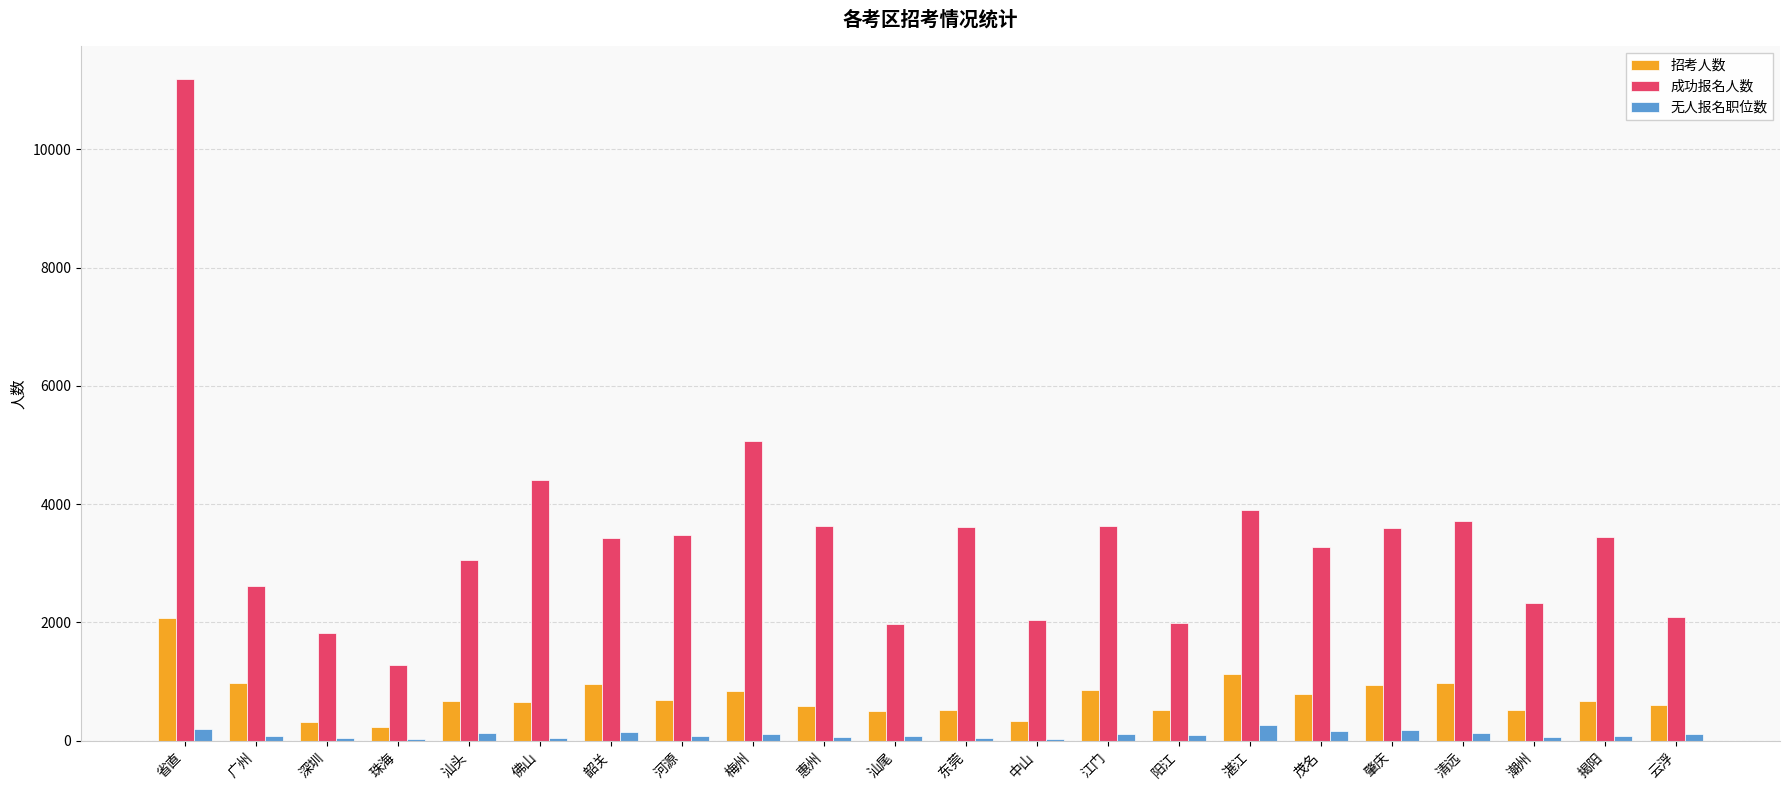

What is the approximate value of 招考人数 at 佛山?

663